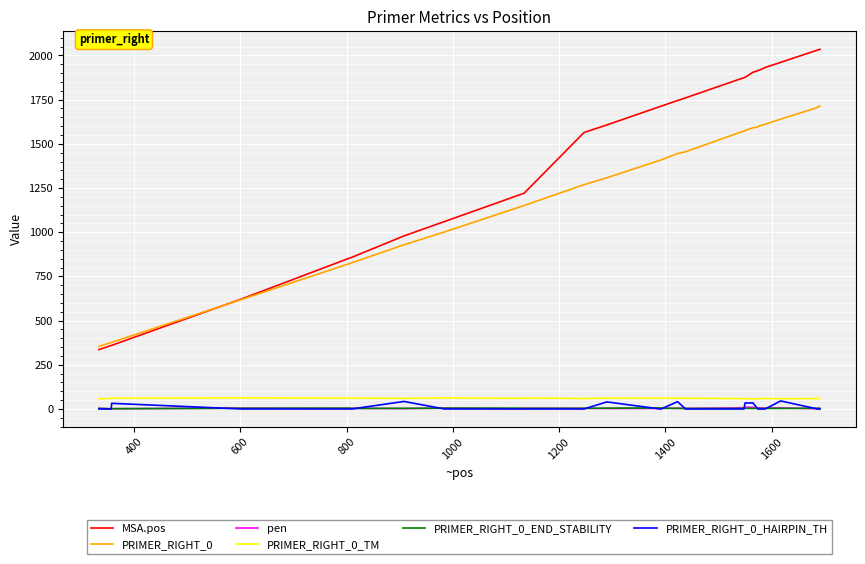

What is the difference between the maximum and second lowest values in the pen series?

8.2